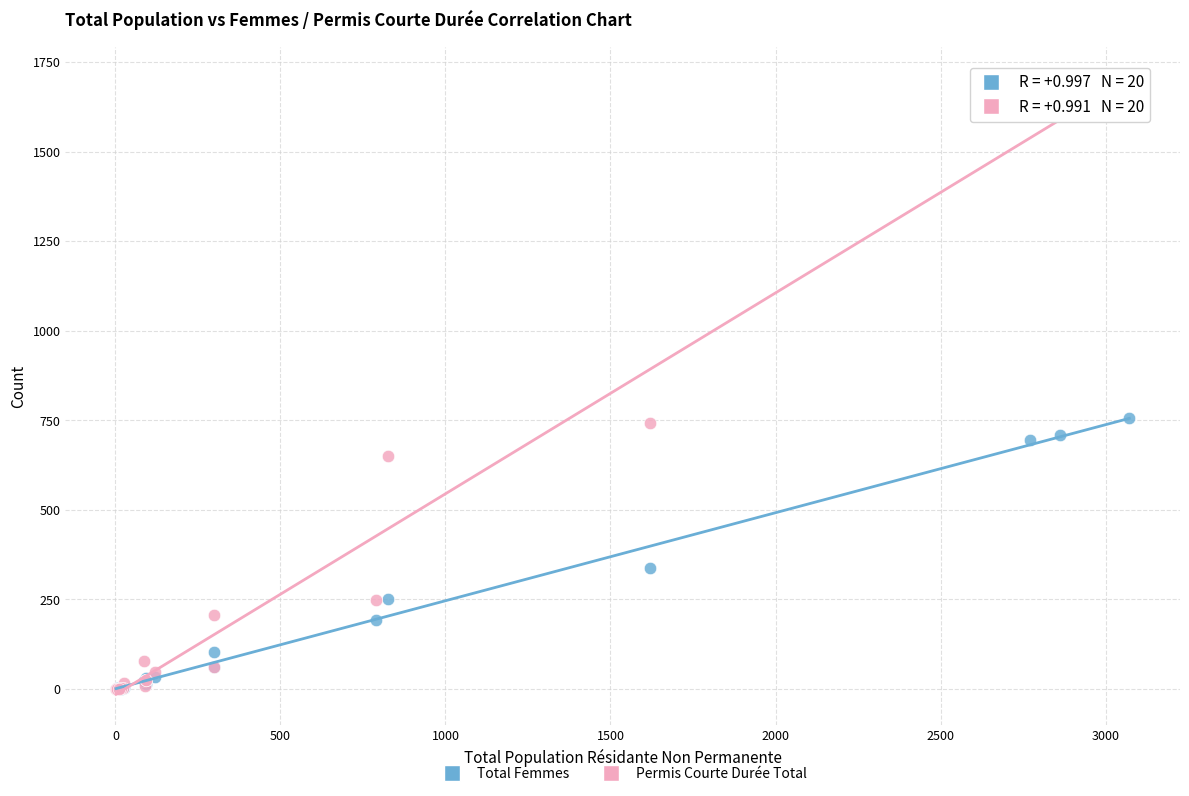

In the Total Femmes series, what Y value is closest to 378?

337